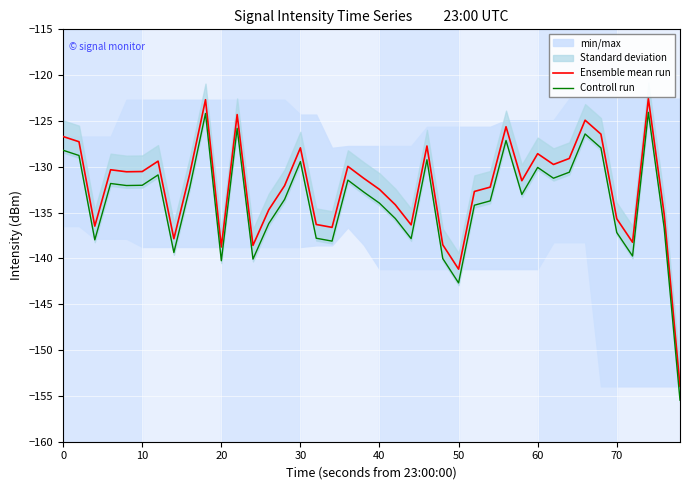

True or false: Ensemble mean run and Controll run cross at least once.

False